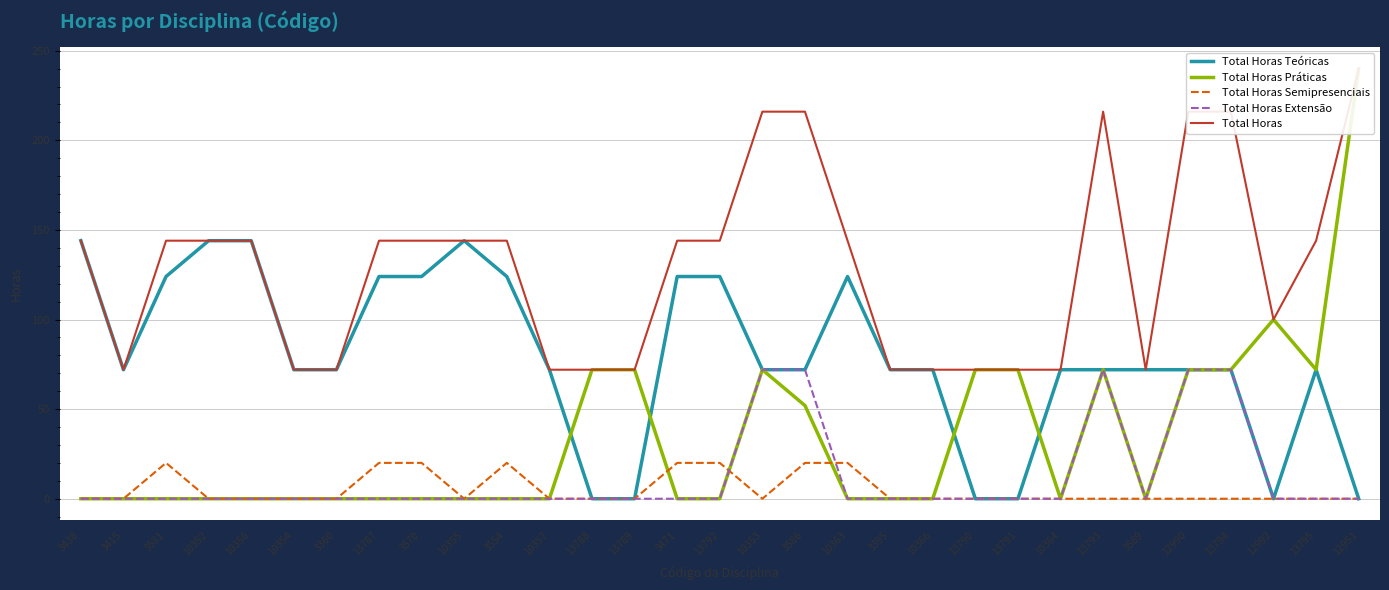

Which label corresponds to the largest value in the chart?

12951